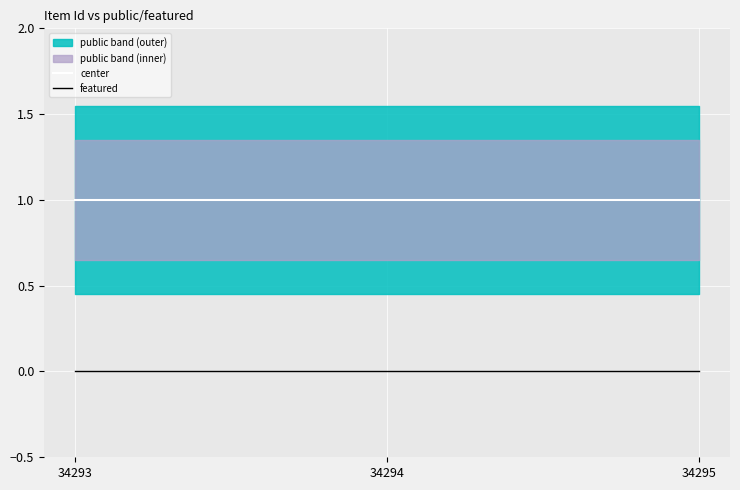

Between 34294 and 34295, which series saw the biggest shift?

center